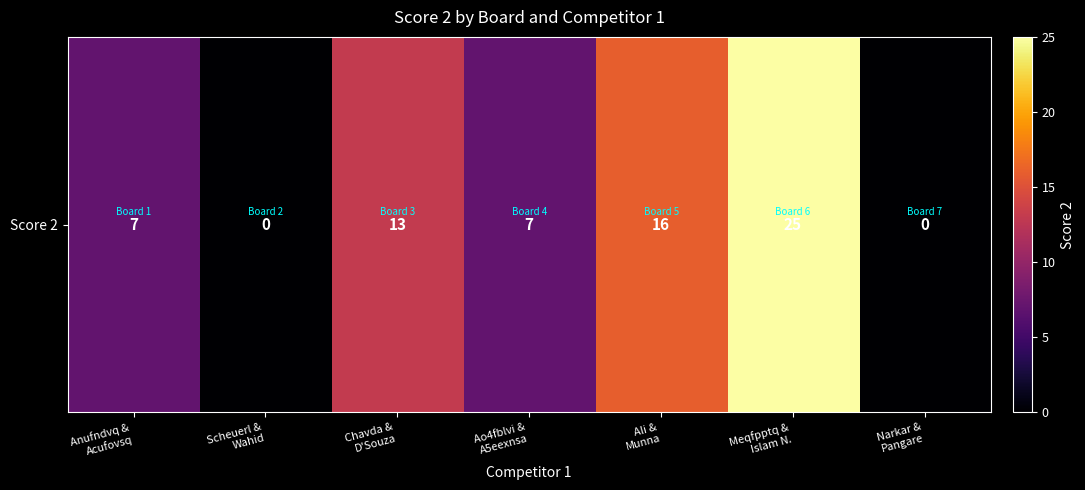

What is the average value?

10